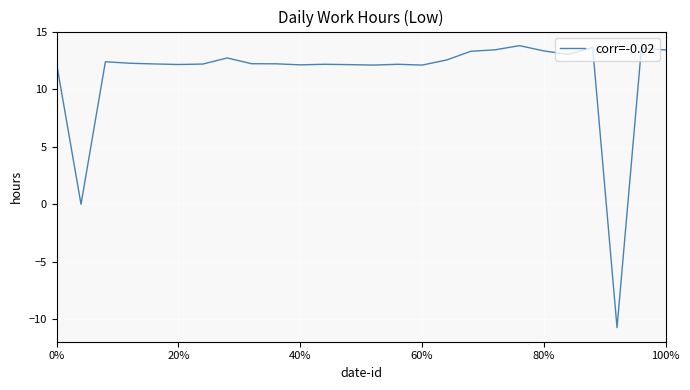

What is the difference between the maximum and minimum values?

24.5